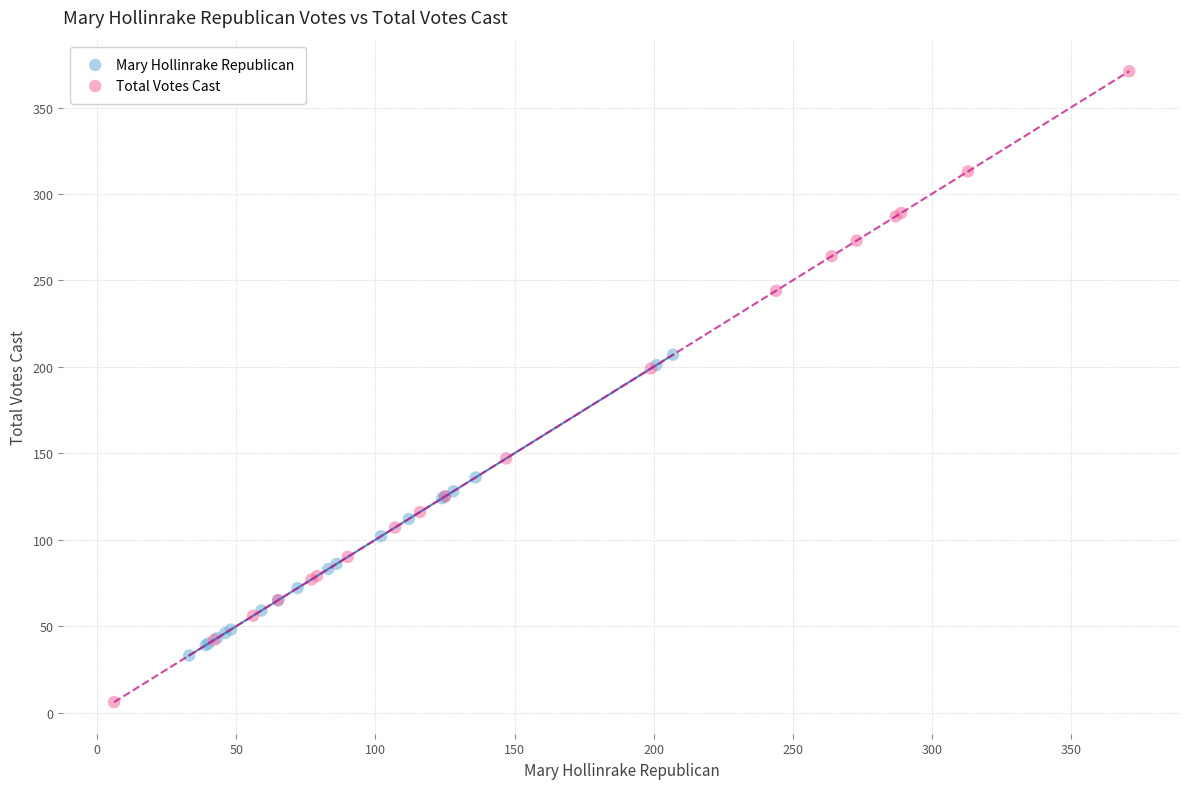

What are all the series names shown in the legend?

Mary Hollinrake Republican, Total Votes Cast